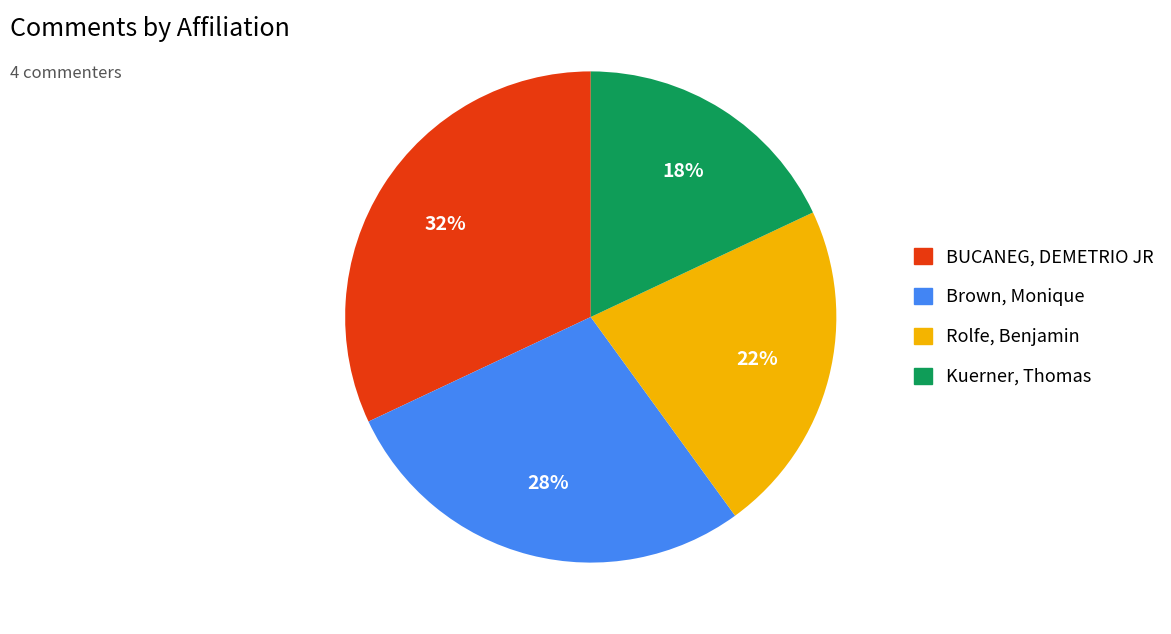

How many segments does this pie chart have?

4